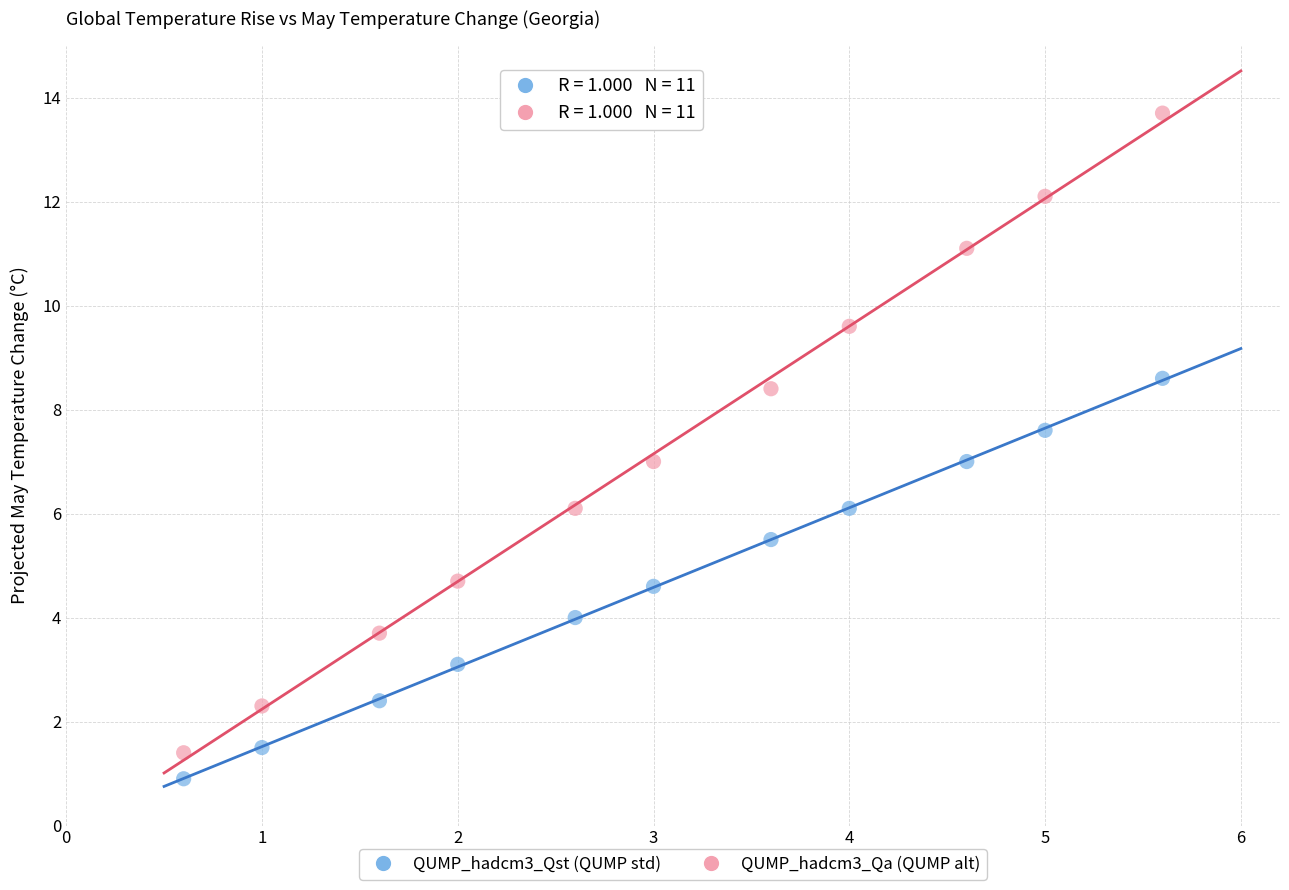

Across all data points, what is the range of Y values (max minus min)?

12.8